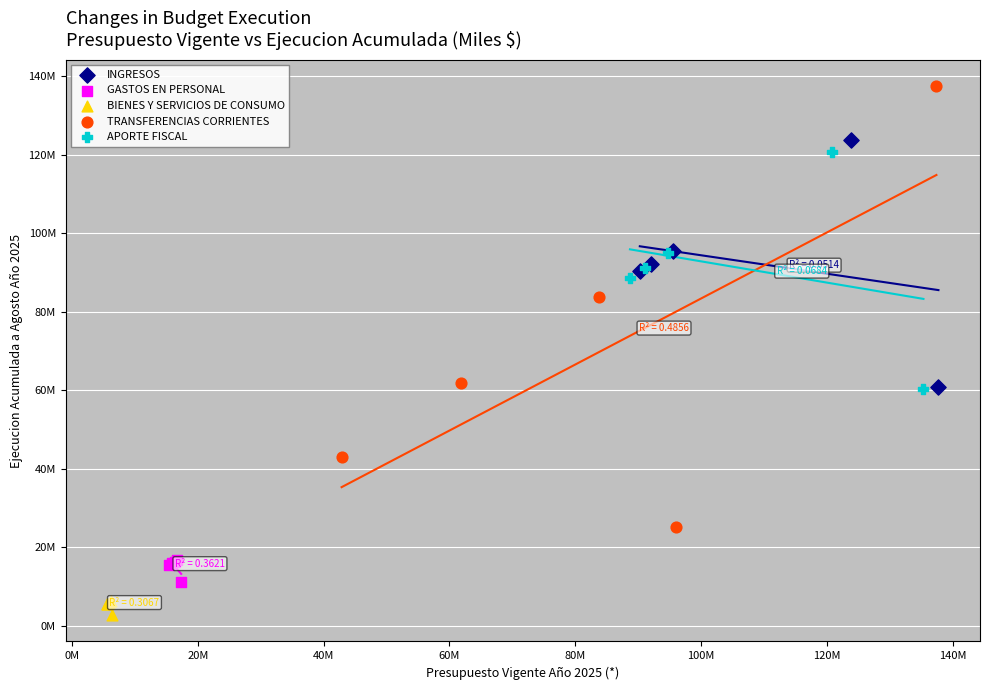

What are all the series names shown in the legend?

INGRESOS, GASTOS EN PERSONAL, BIENES Y SERVICIOS DE CONSUMO, TRANSFERENCIAS CORRIENTES, APORTE FISCAL